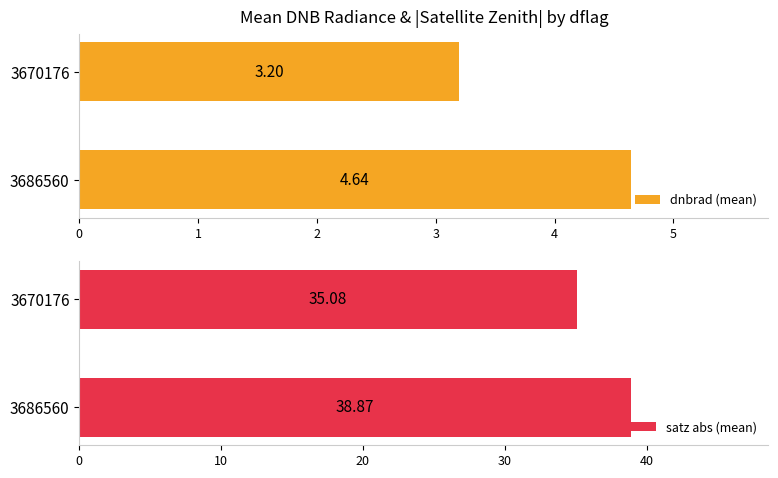

What is the average value of the dnbrad (mean) series?

3.9